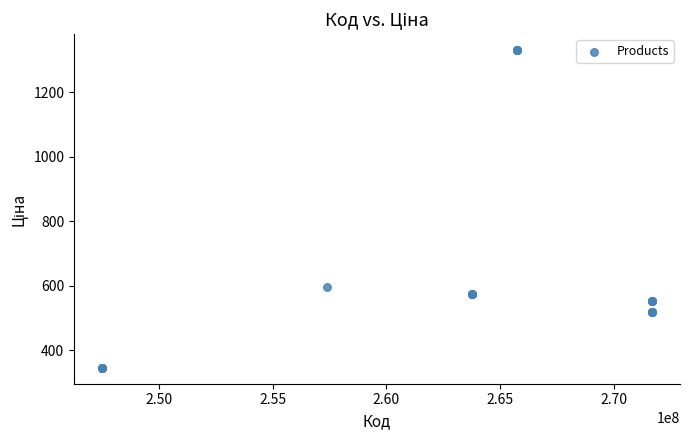

What Y value in the scatter plot is closest to 838?

595.0